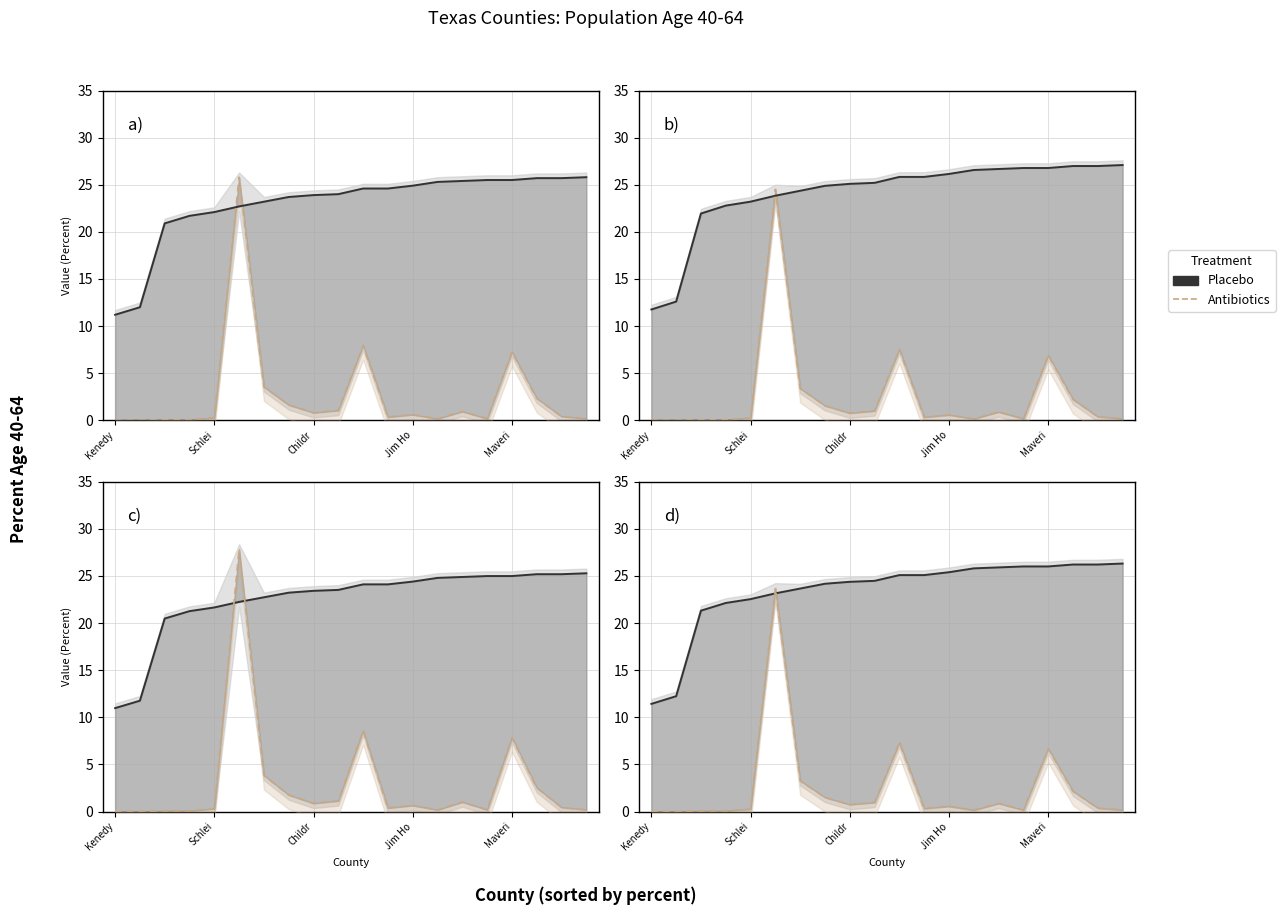

What is the sum of all Antibiotics values?

53.6